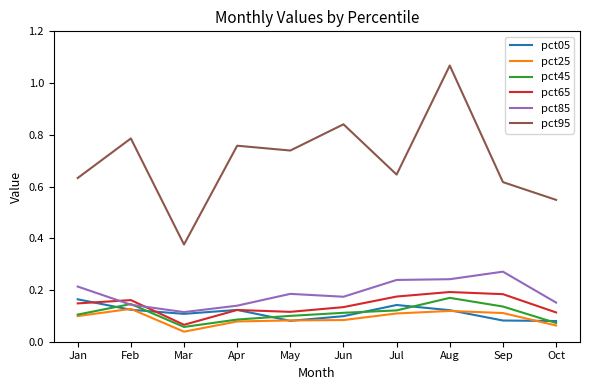

At how many categories does at least one series exceed 0?

10